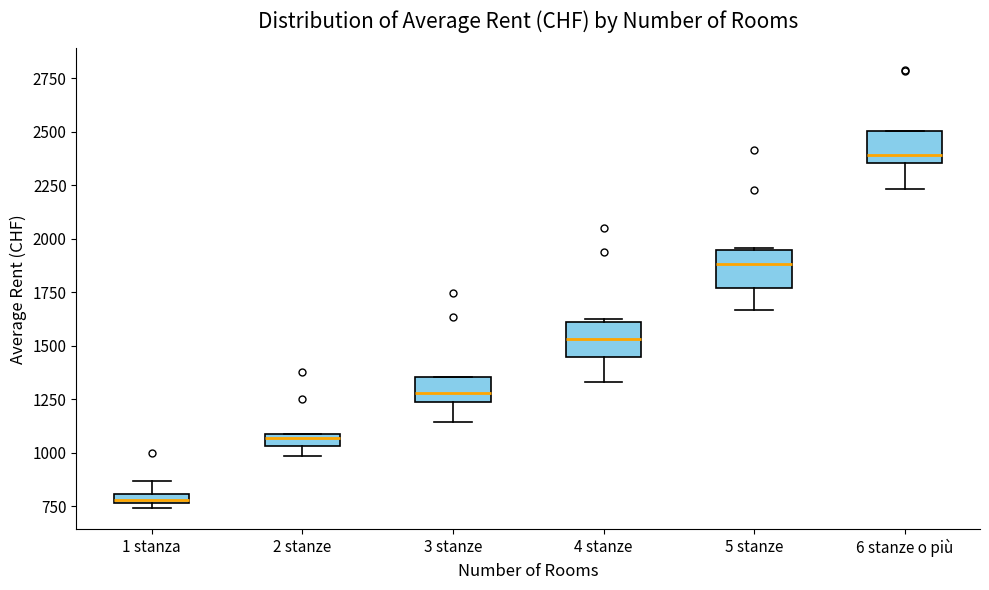

Which box has the highest median line?

6 stanze o più